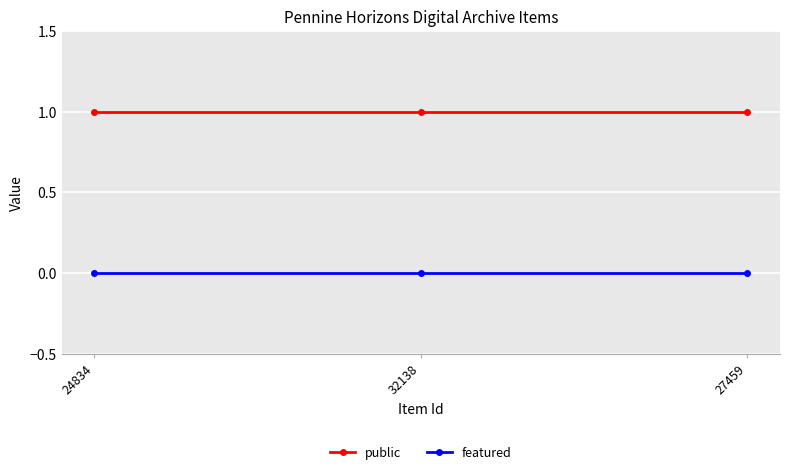

Rank the series by their average value, from highest to lowest.

public, featured